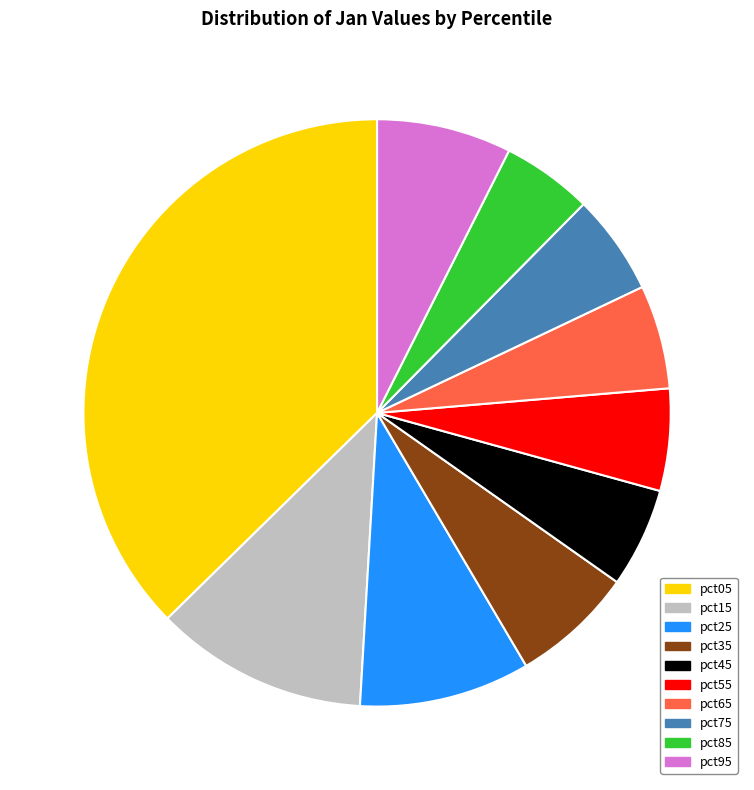

Is it true that pct25 is 9% of the pie?

True